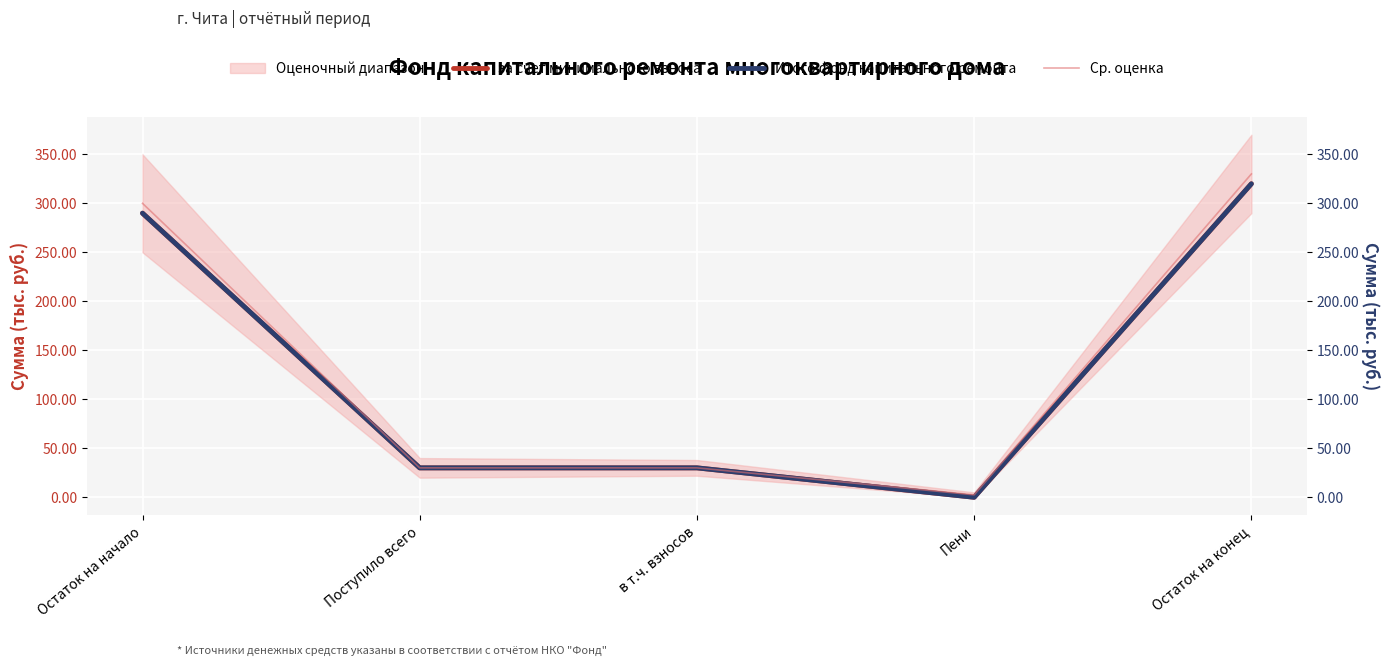

Reading right to left, extract all data points from this chart.

за счет минимального взноса: Остаток на конец=320.0	Пени=0.0	в т.ч. взносов=30.0	Поступило всего=30.0	Остаток на начало=290.0
Итого фонд капитального ремонта: Остаток на конец=320.0	Пени=0.0	в т.ч. взносов=30.0	Поступило всего=30.0	Остаток на начало=290.0
Ср. оценка: Остаток на конец=330.0	Пени=2.5	в т.ч. взносов=30.0	Поступило всего=30.0	Остаток на начало=300.0